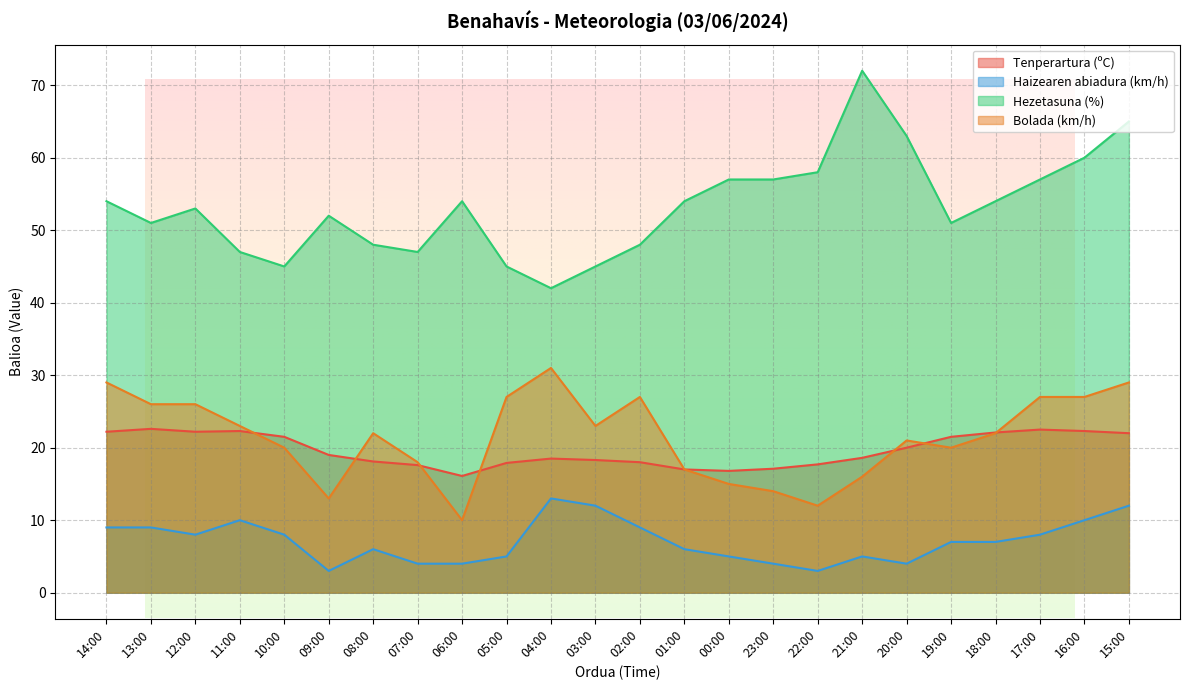

How many lines are shown in the chart?

4